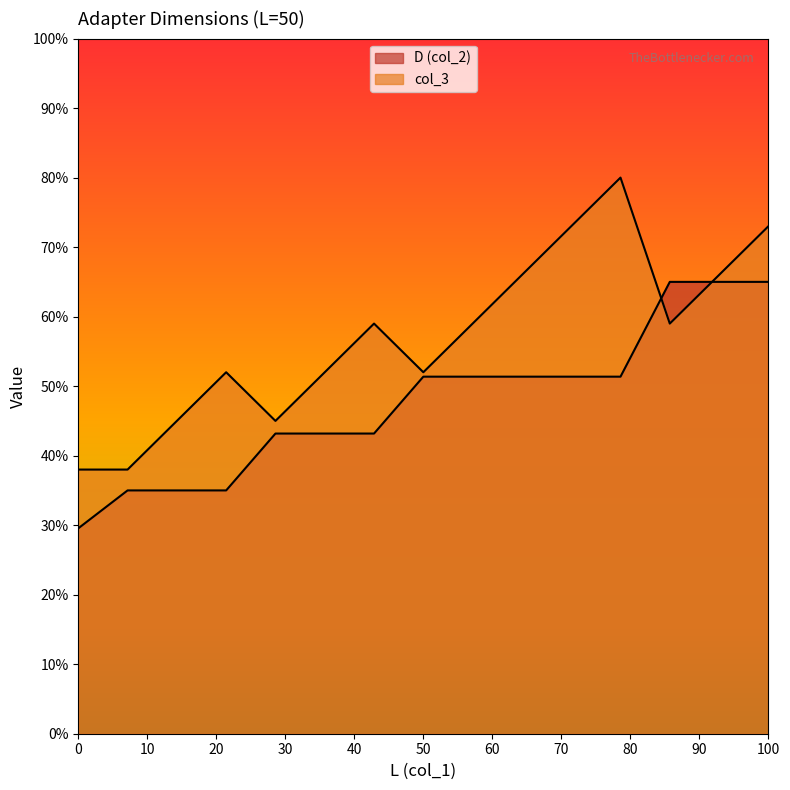

Between 50 and 50, which is larger?

50